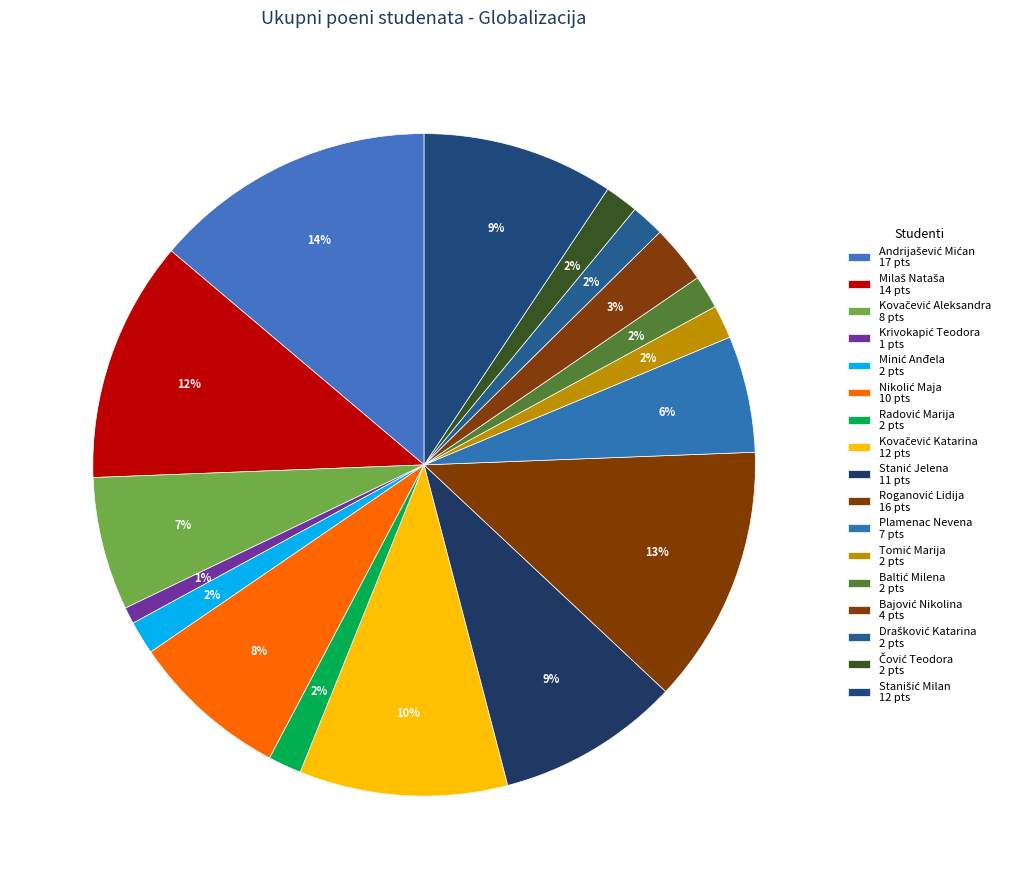

Does Baltić Milena account for over 50% of the chart?

No